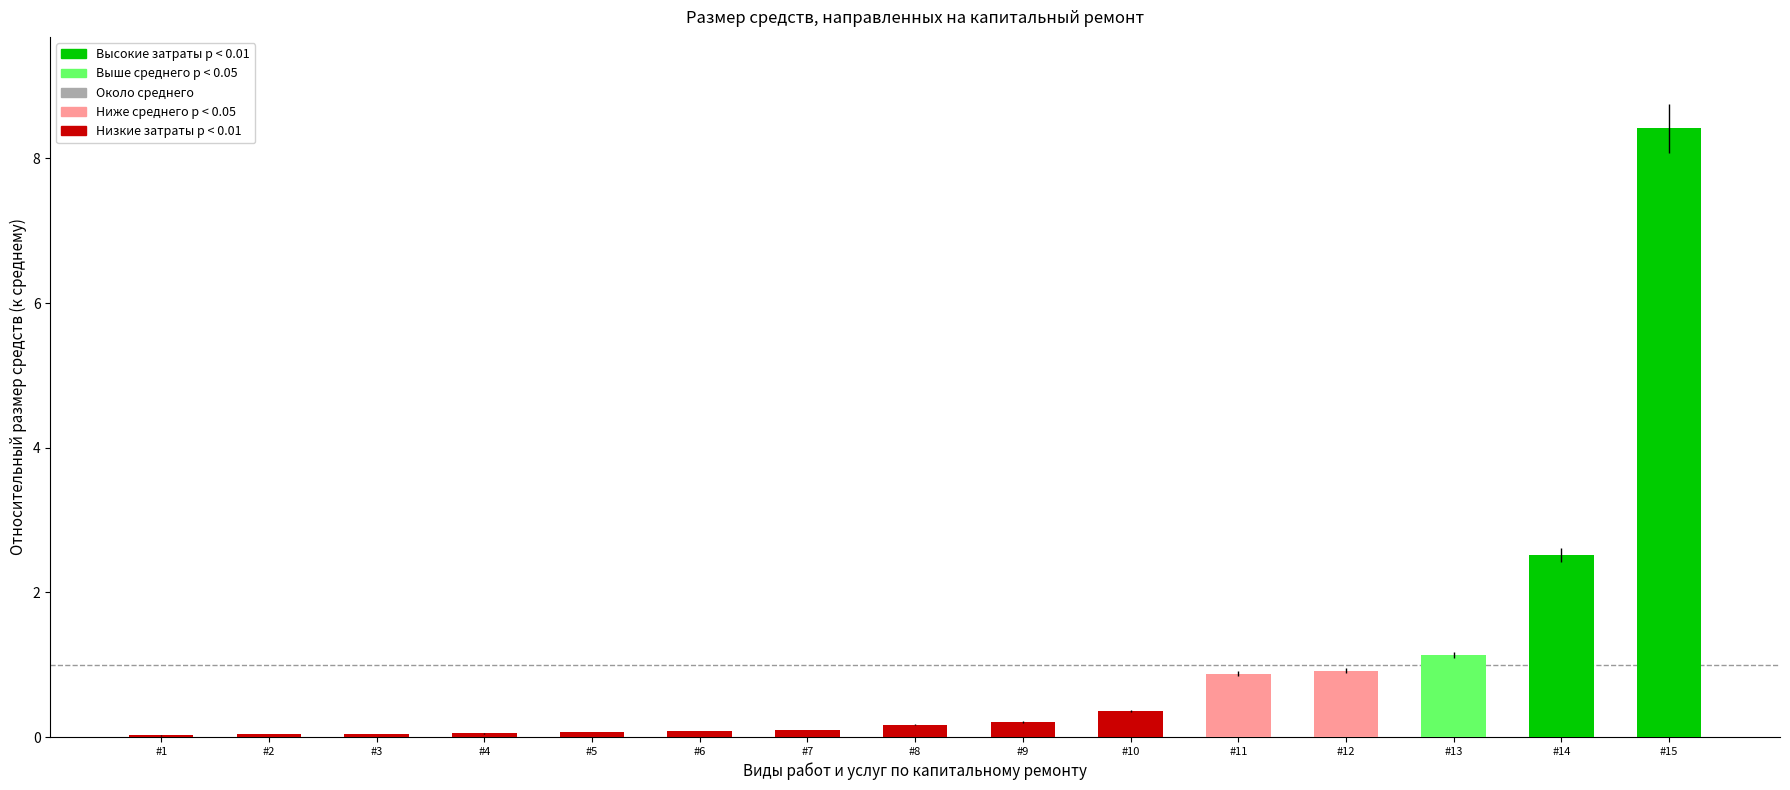

At which category does the chart reach its peak across all series?

#15